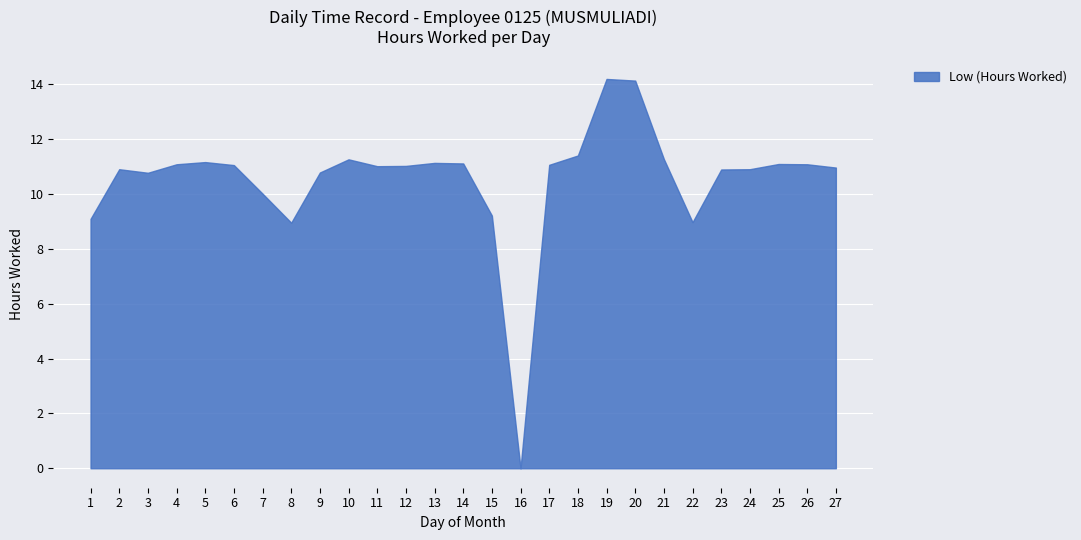

At which label does the data first exceed 11?

4